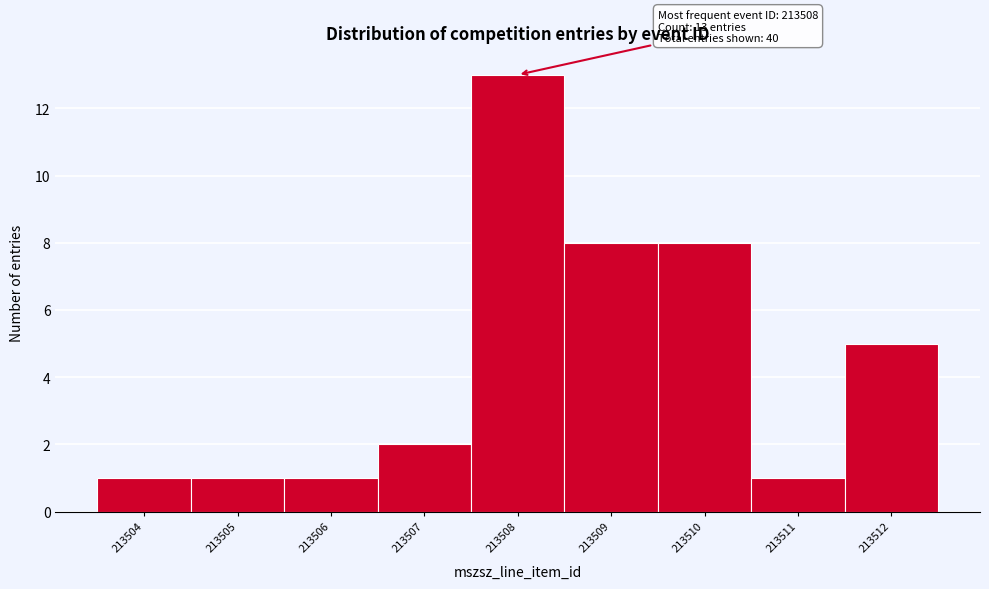

Over which range of the x-axis is the bar tallest?

213507.5 to 213508.5